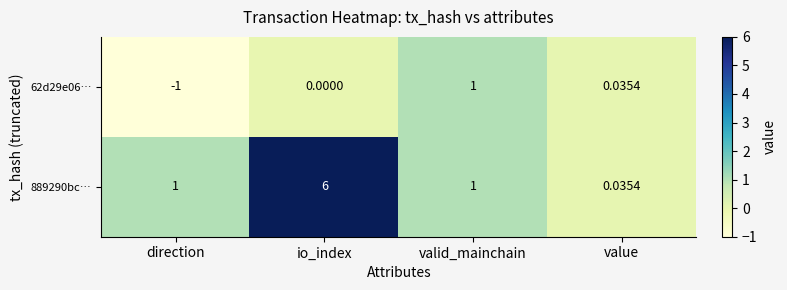

Is the value of 62d29e06… at io_index greater than the value of 889290bc… at value?

No